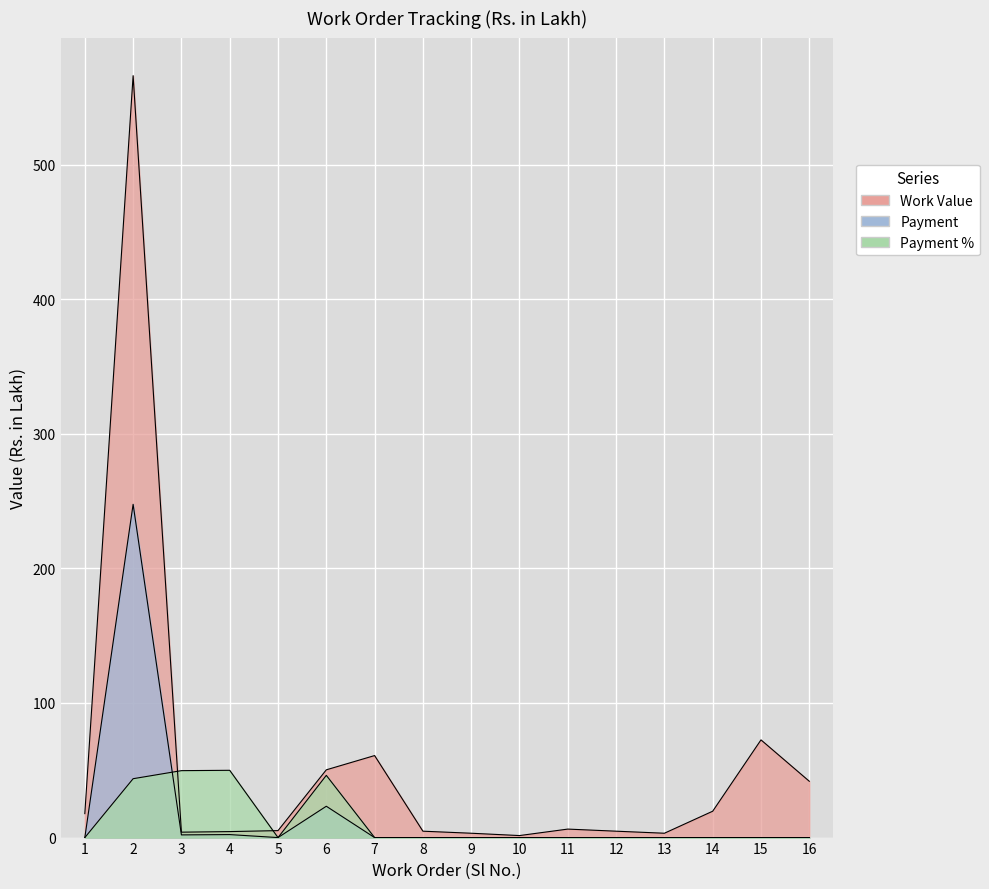

How many data points in Work Value are less than 6?

8